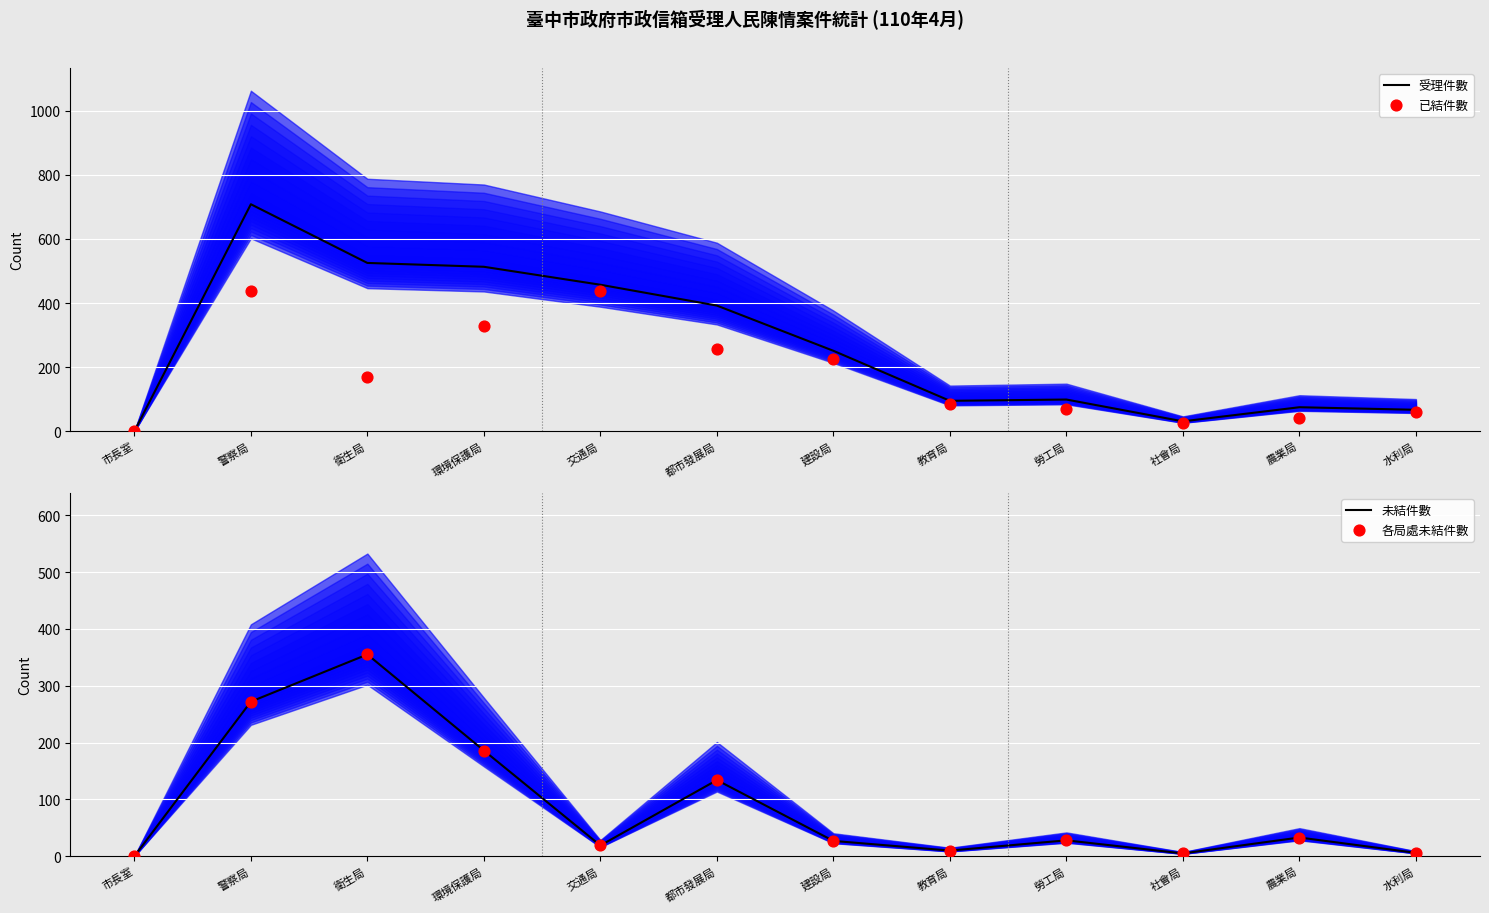

What is the total value across all series at 環境保護局?

1212